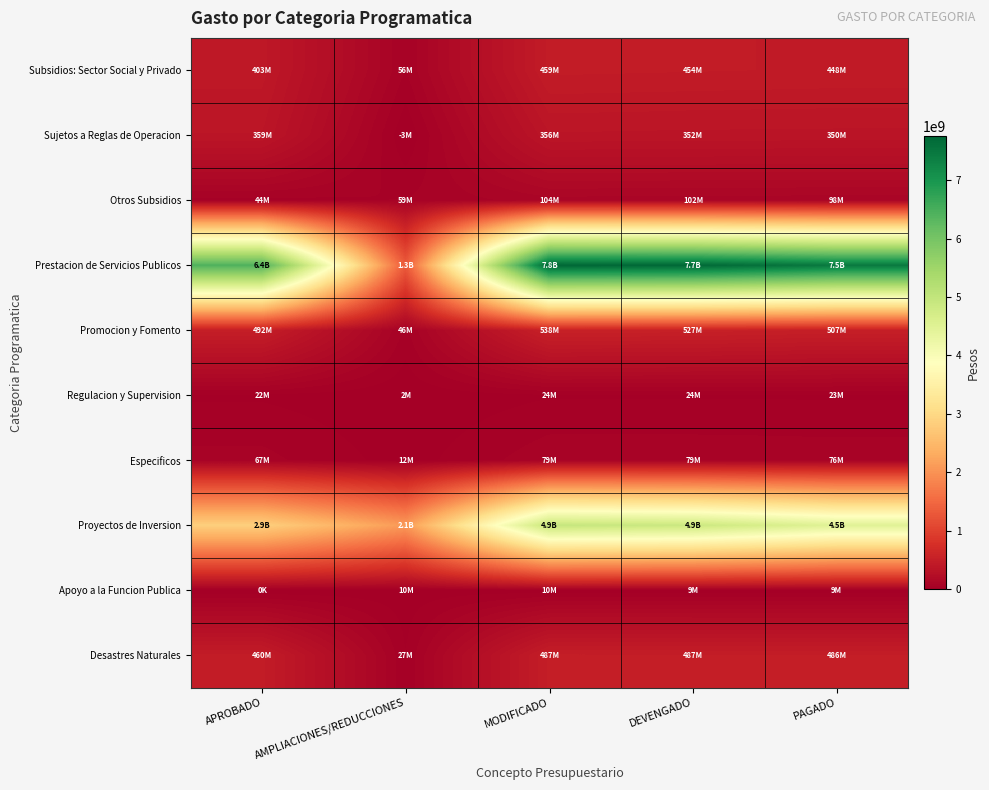

Rank the series by their maximum value, from highest to lowest.

Prestacion de Servicios Publicos, Proyectos de Inversion, Promocion y Fomento, Desastres Naturales, Subsidios: Sector Social y Privado, Sujetos a Reglas de Operacion, Otros Subsidios, Especificos, Regulacion y Supervision, Apoyo a la Funcion Publica